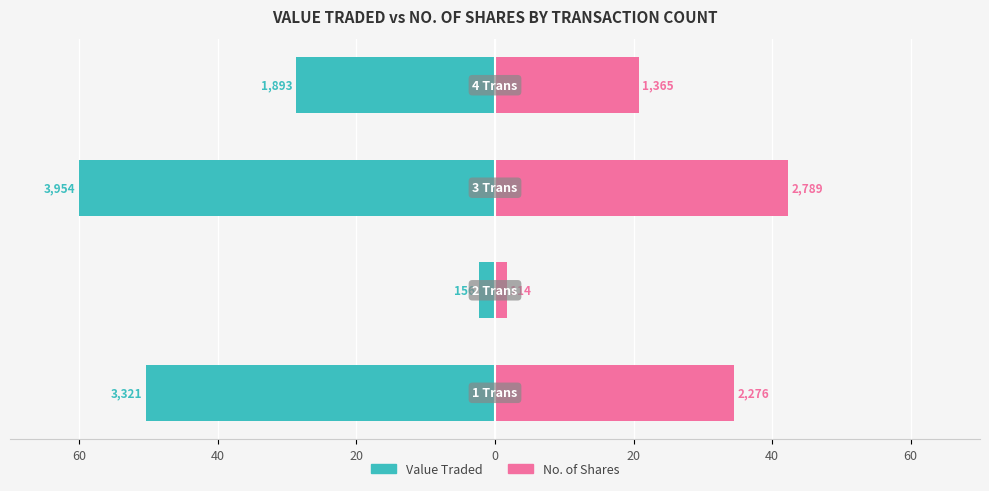

What is the sum of all No. of Shares values?

99.3